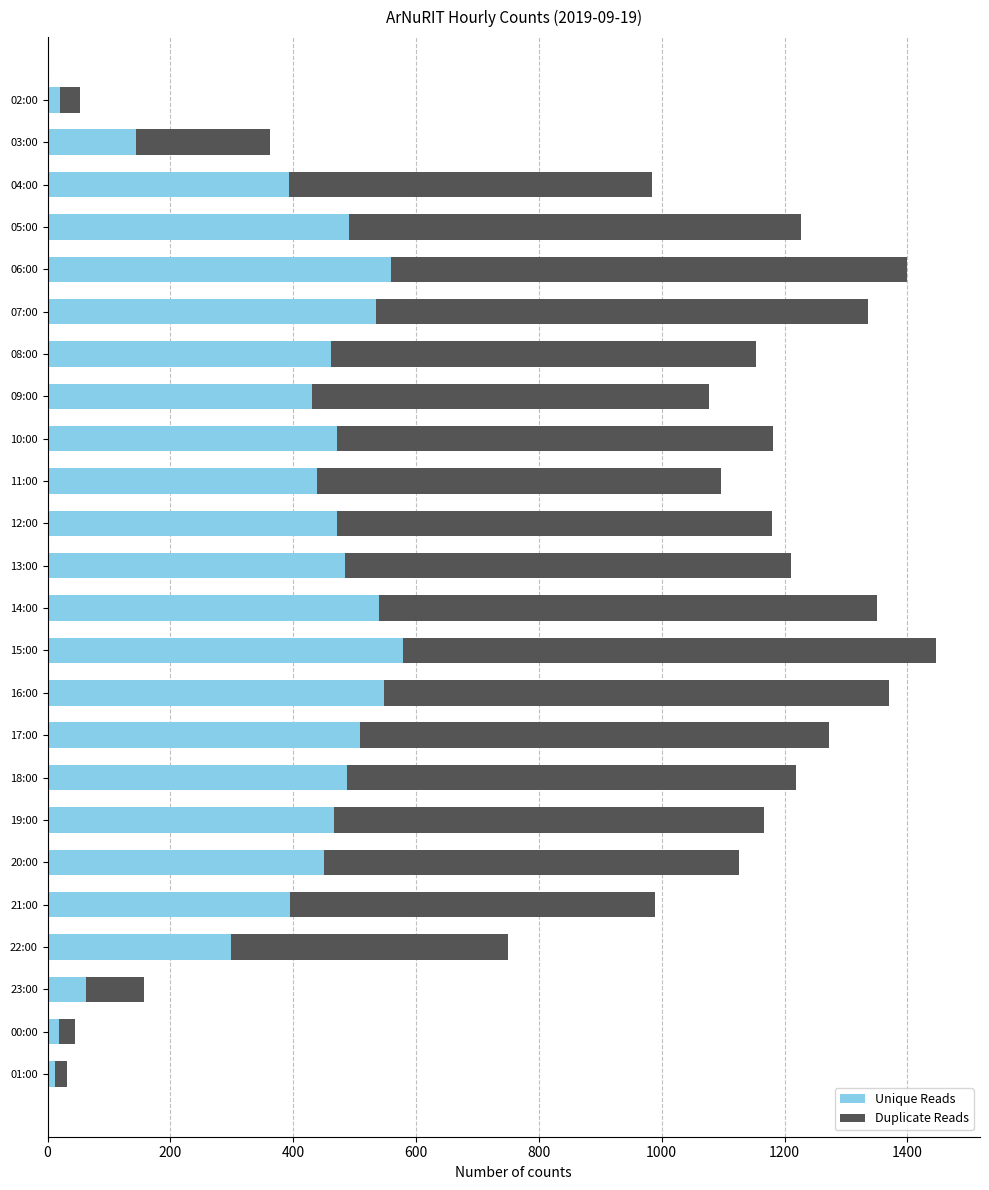

Is it true that Unique Reads equals 487 at 18:00?

True